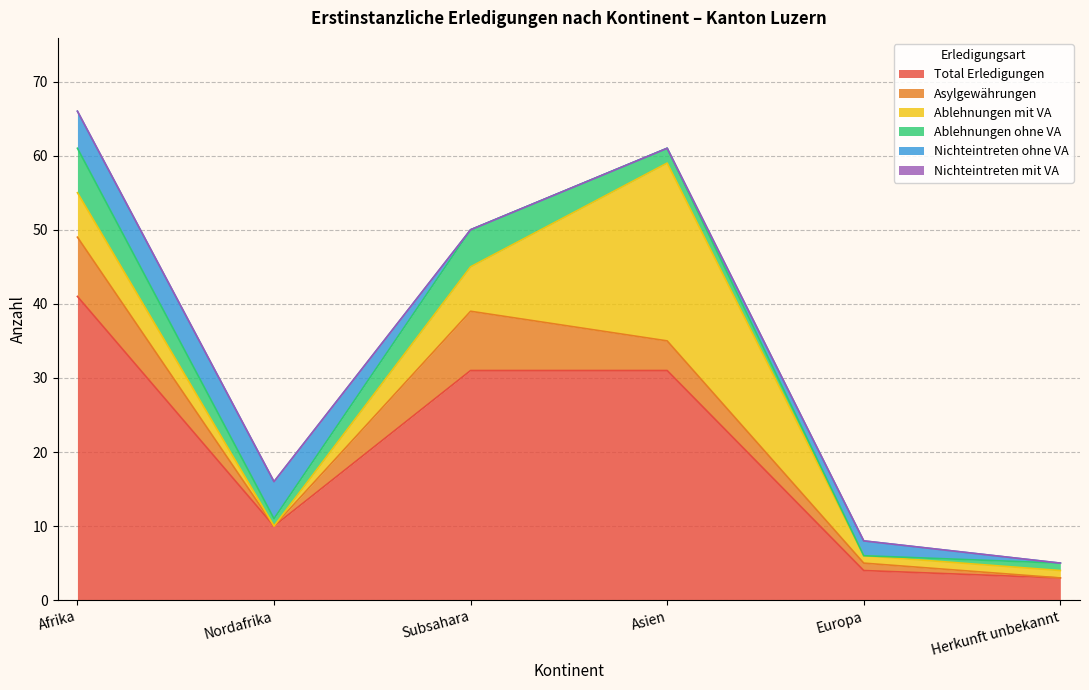

What are all the series names shown in the legend?

Total Erledigungen, Asylgewährungen, Ablehnungen mit VA, Ablehnungen ohne VA, Nichteintreten ohne VA, Nichteintreten mit VA